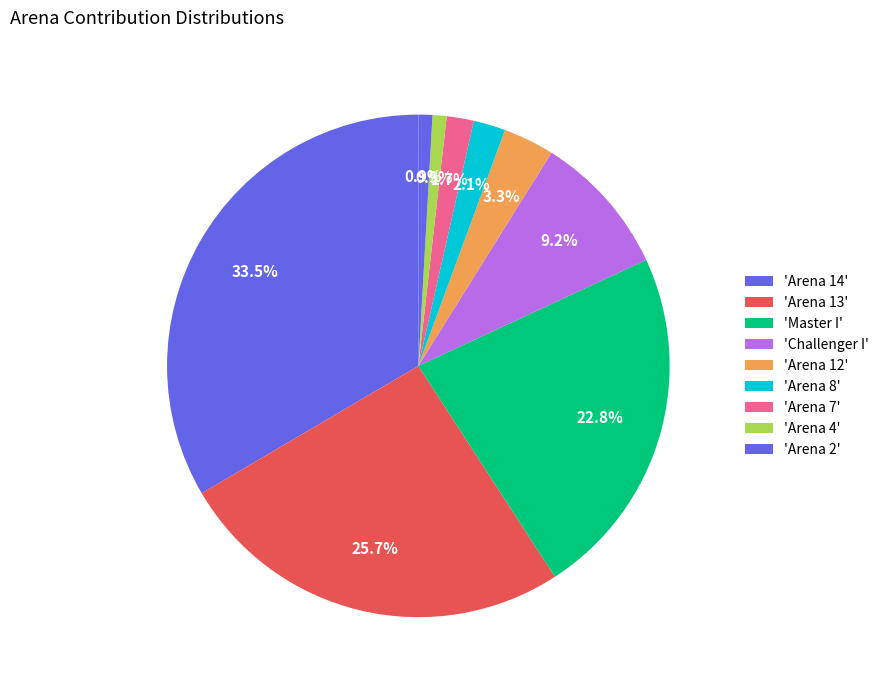

Count the number of slices in the pie.

9